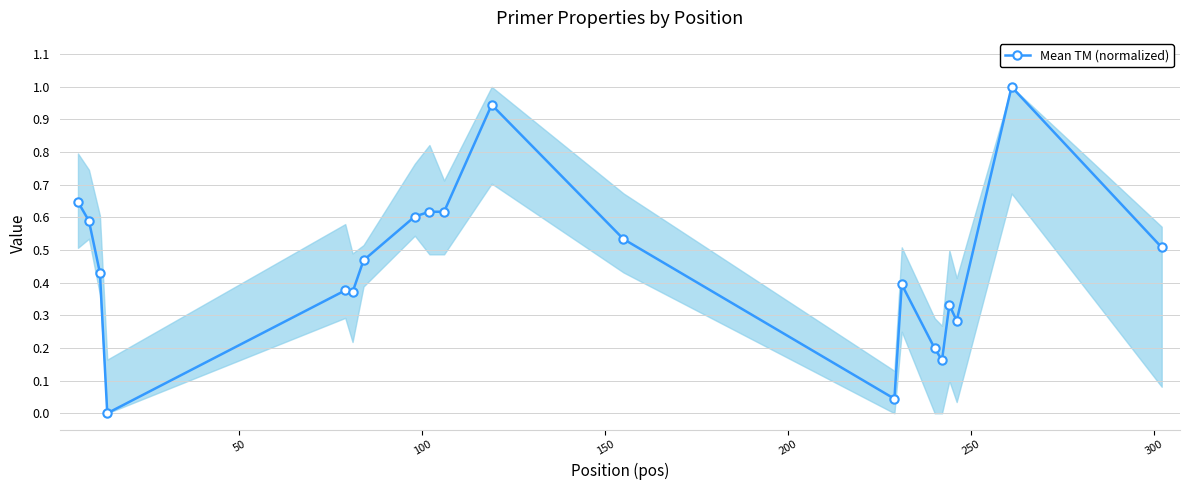

How many values are above zero?

19